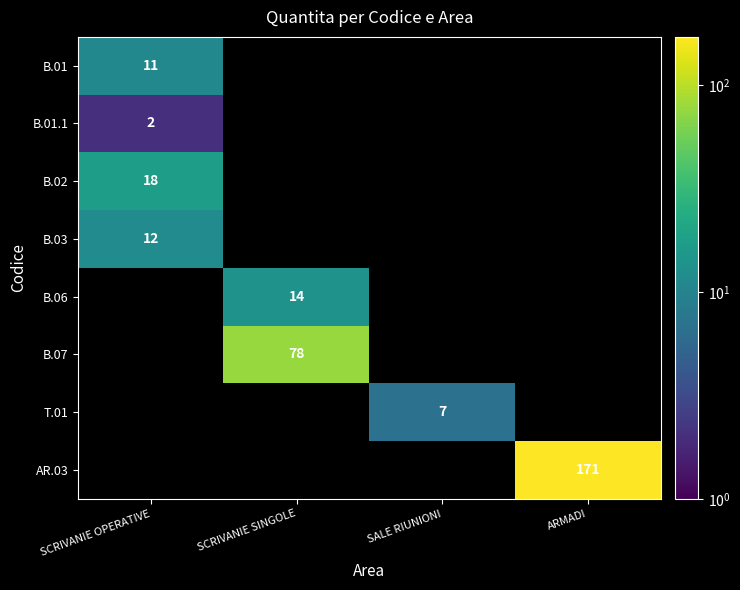

The value of B.07 at SCRIVANIE SINGOLE is 140. True or false?

False